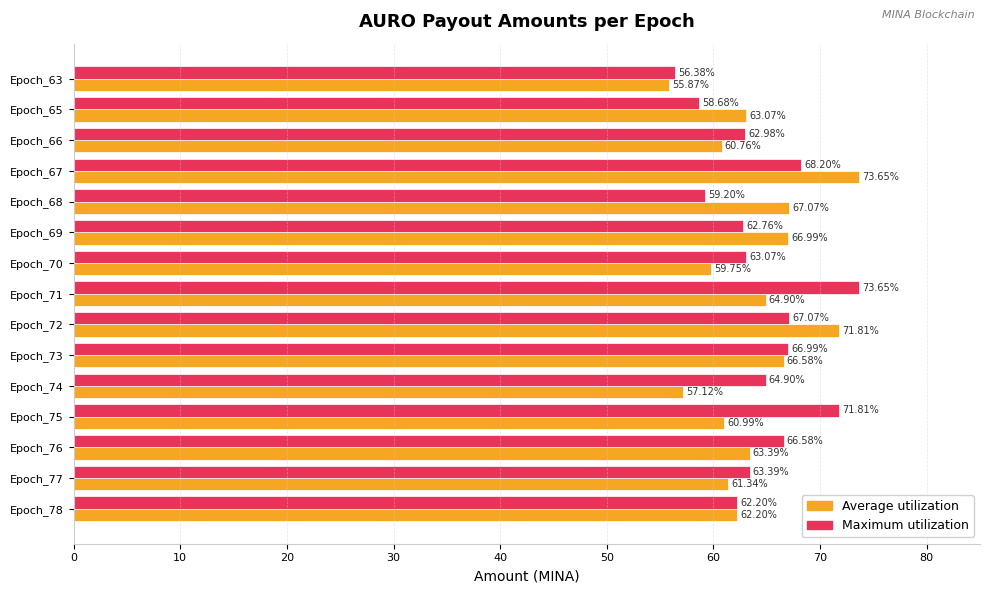

At which label is Average utilization closest to 64?

Epoch_76